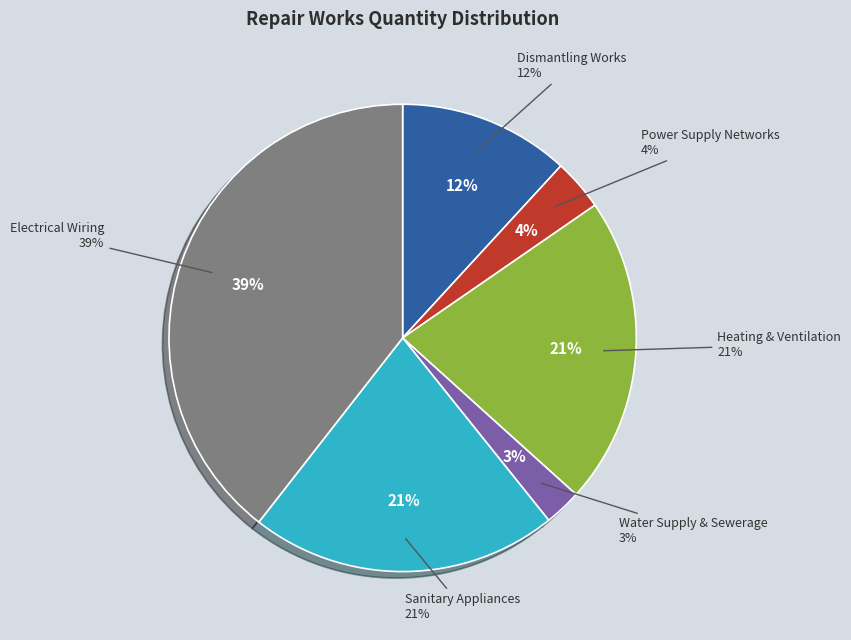

Which category has the biggest portion of the pie?

Electrical Wiring